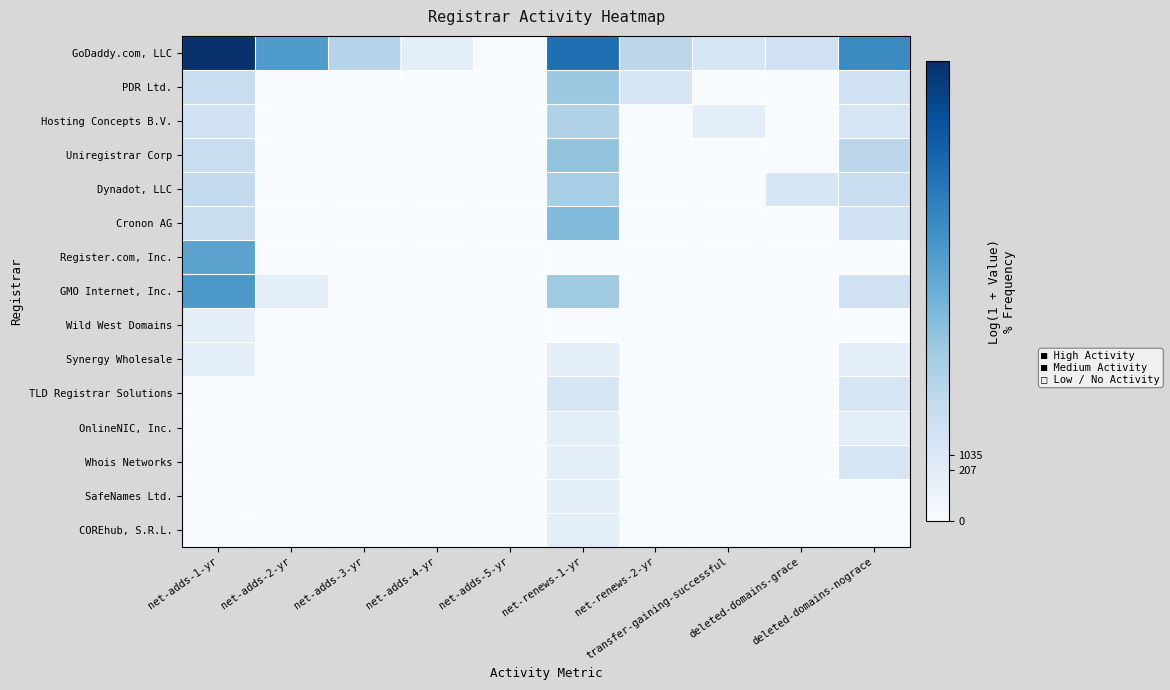

Which series has the largest range (max minus min)?

GoDaddy.com, LLC